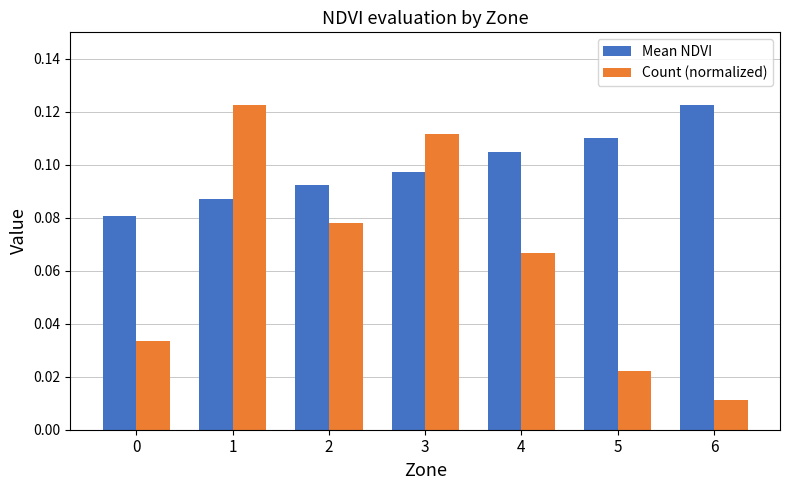

Which series has the widest spread of values?

Count (normalized)